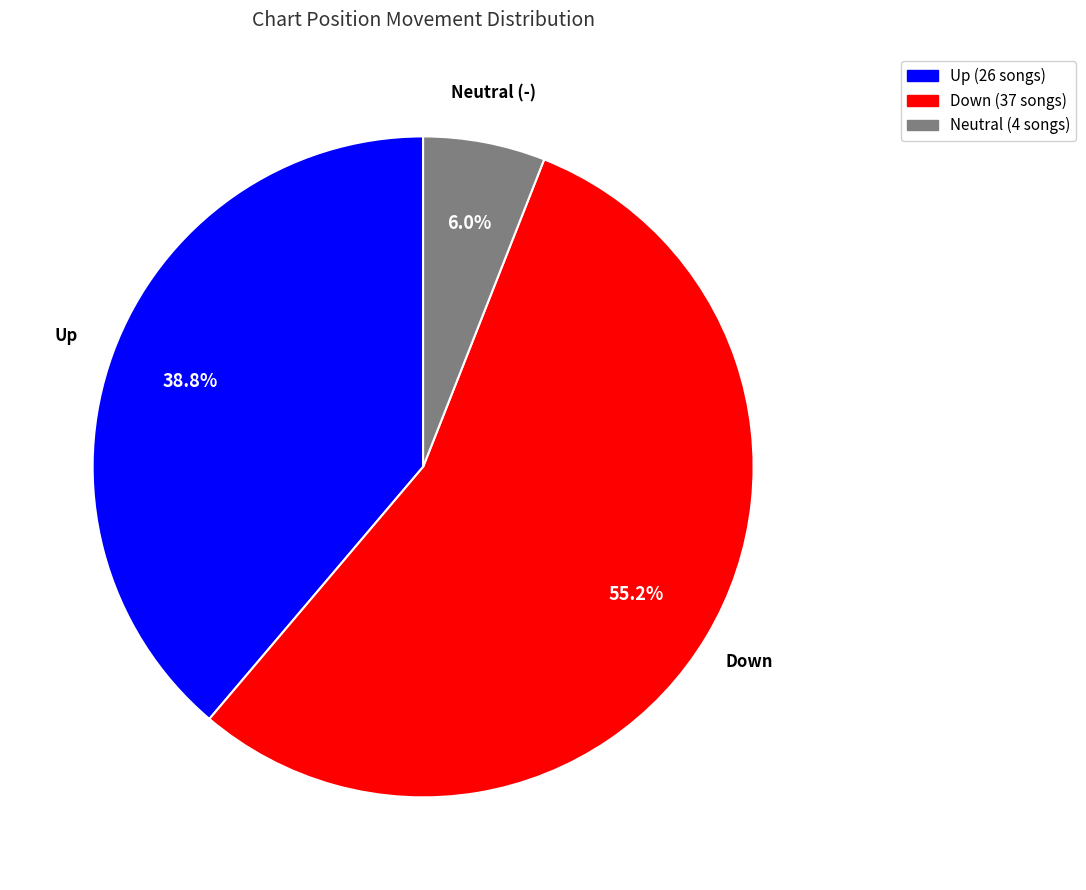

How many segments does this pie chart have?

3